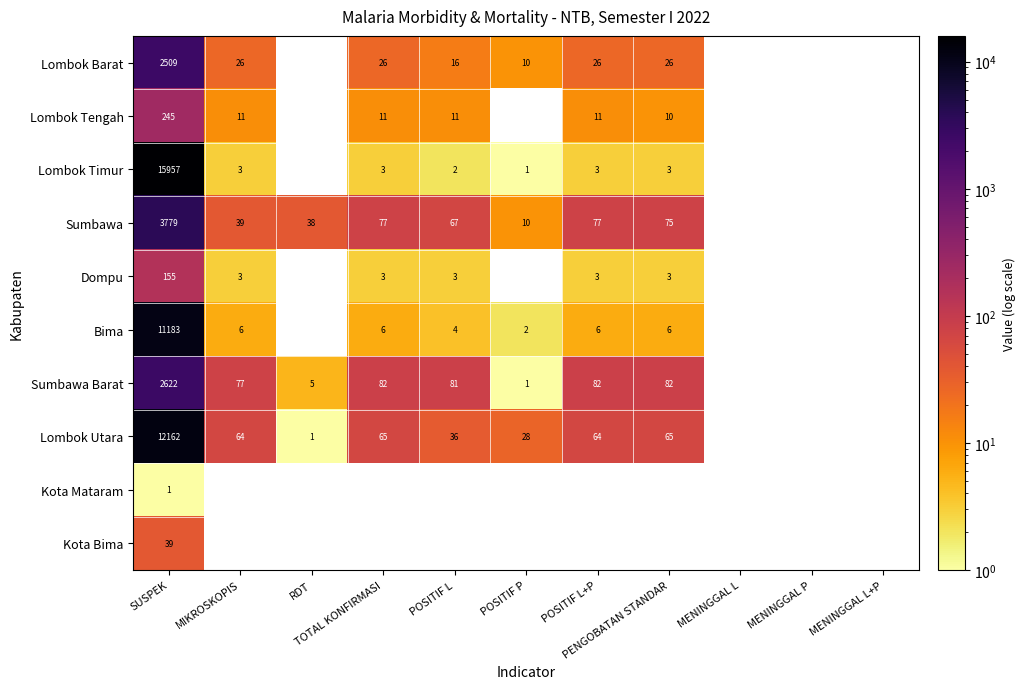

What is the spread (max minus min) of values at MIKROSKOPIS?

74.0